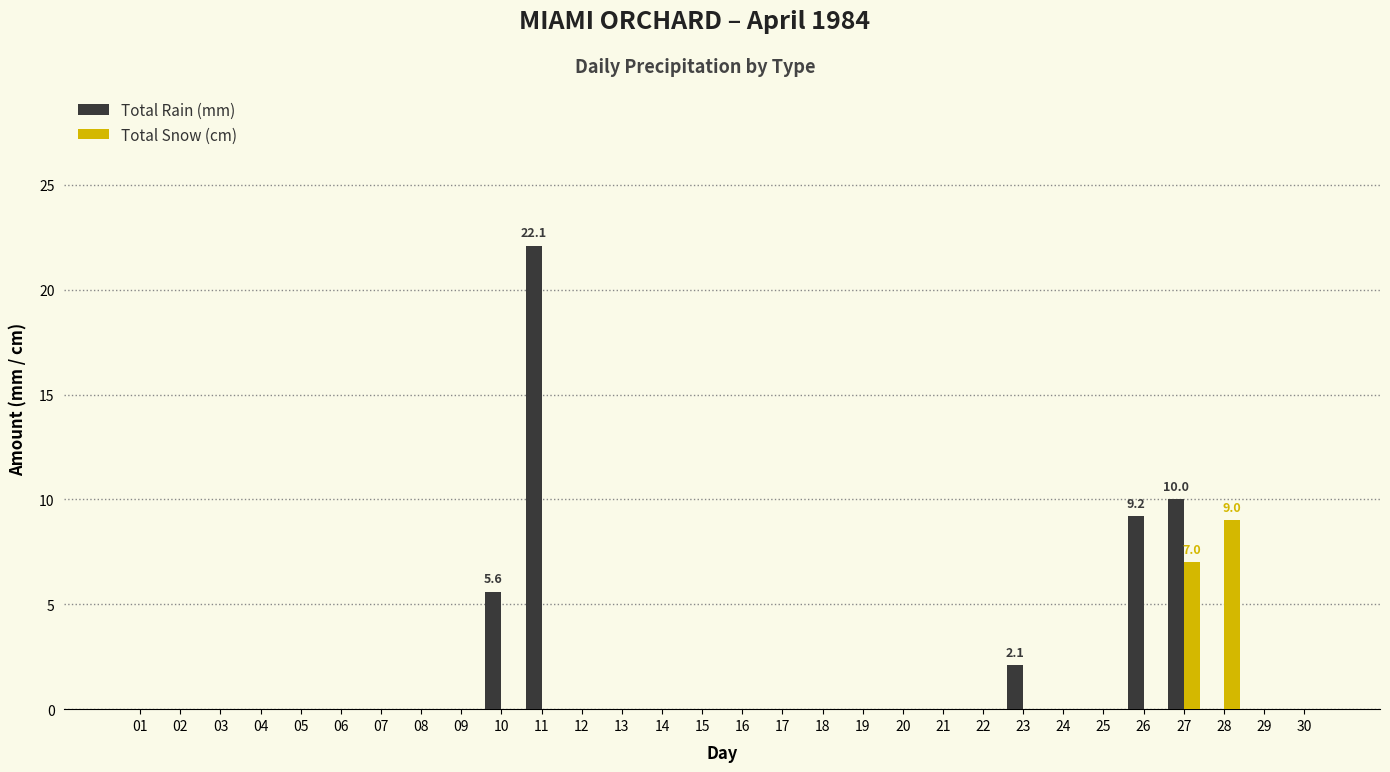

Reading left to right, extract all data points from this chart.

Total Rain (mm): 01=0.0	02=0.0	03=0.0	04=0.0	05=0.0	06=0.0	07=0.0	08=0.0	09=0.0	10=5.6	11=22.1	12=0.0	13=0.0	14=0.0	15=0.0	16=0.0	17=0.0	18=0.0	19=0.0	20=0.0	21=0.0	22=0.0	23=2.1	24=0.0	25=0.0	26=9.2	27=10.0	28=0.0	29=0.0	30=0.0
Total Snow (cm): 01=0.0	02=0.0	03=0.0	04=0.0	05=0.0	06=0.0	07=0.0	08=0.0	09=0.0	10=0.0	11=0.0	12=0.0	13=0.0	14=0.0	15=0.0	16=0.0	17=0.0	18=0.0	19=0.0	20=0.0	21=0.0	22=0.0	23=0.0	24=0.0	25=0.0	26=0.0	27=7.0	28=9.0	29=0.0	30=0.0